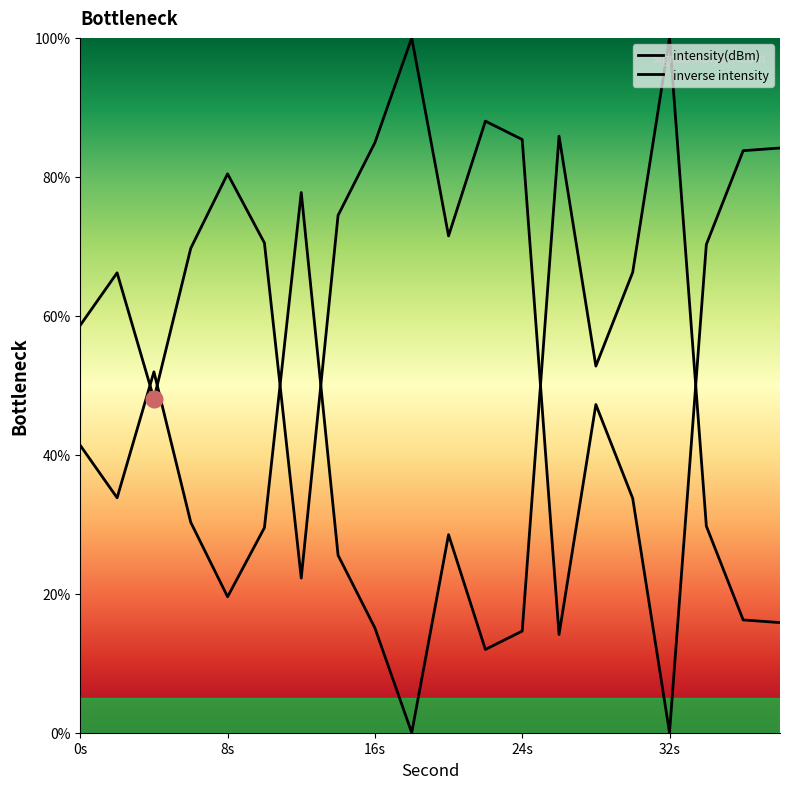

Is this an area chart (filled region under the line)?

Yes